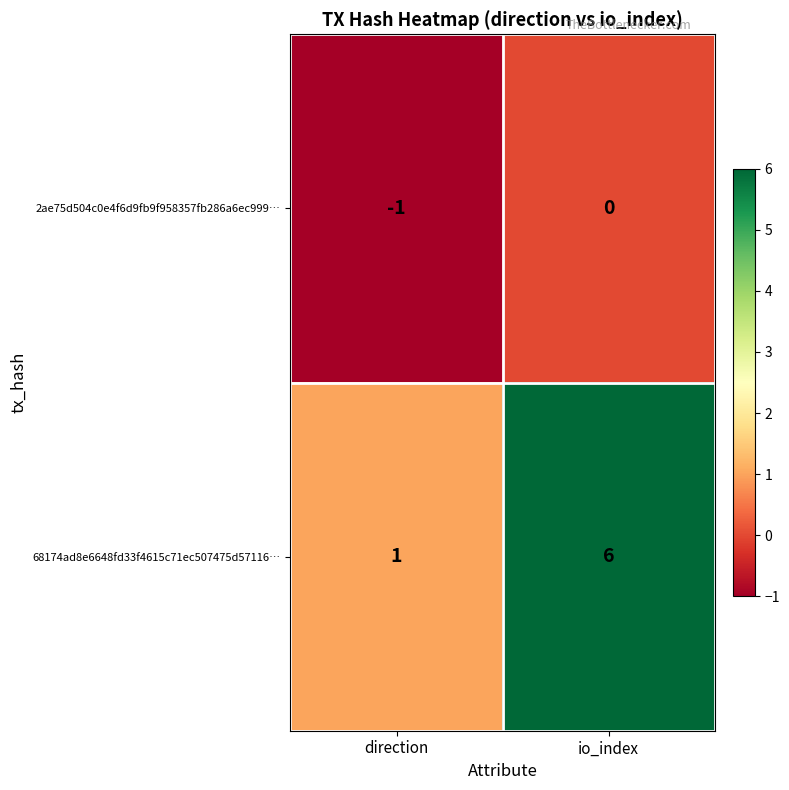

Is it true that 2ae75d504c0e4f6d9fb9f958357fb286a6ec999… equals 0 at io_index?

True